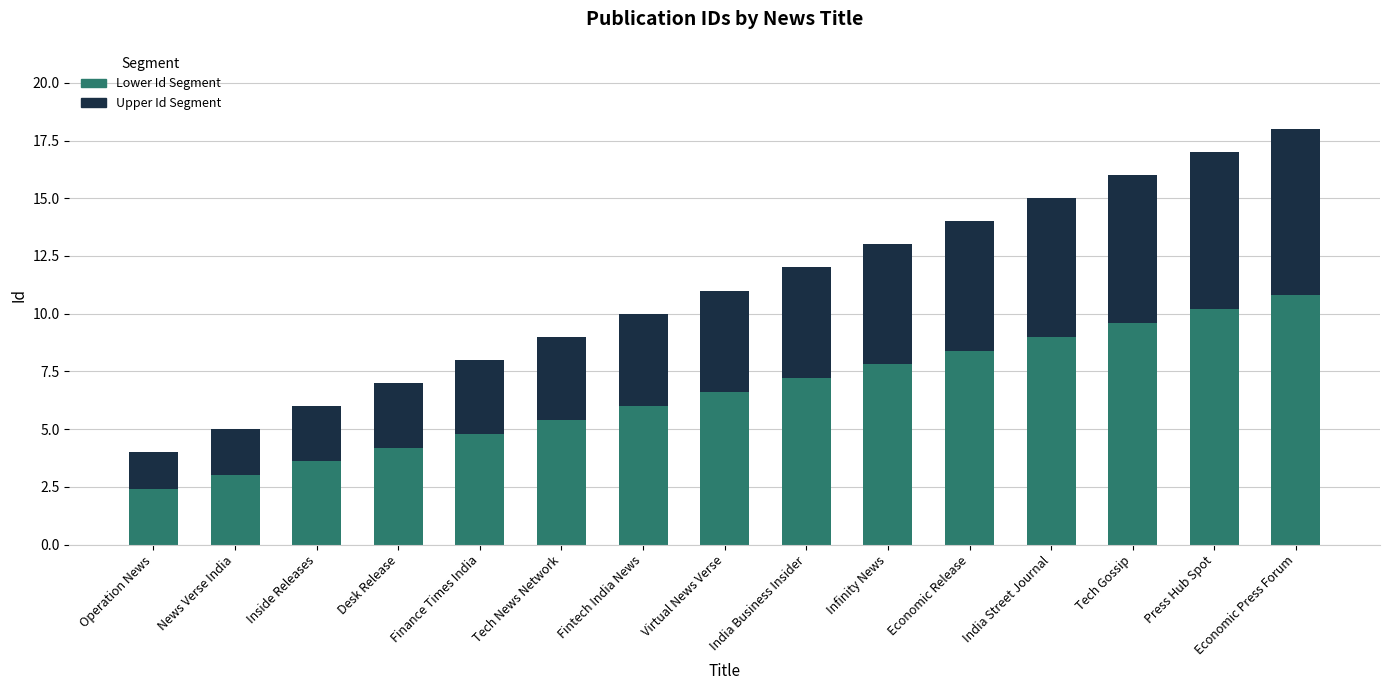

What is the approximate value of Lower Id Segment at India Street Journal?

9.0